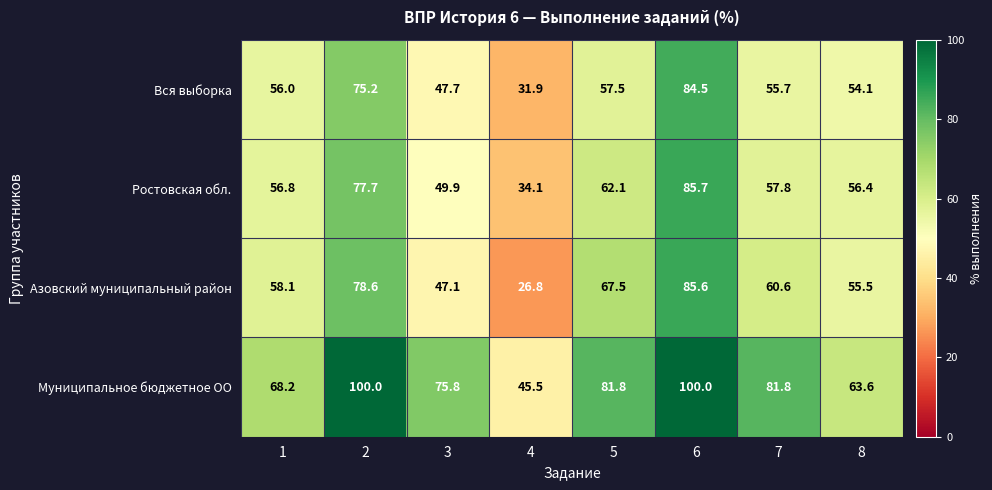

Which category has the lowest value across all series?

4